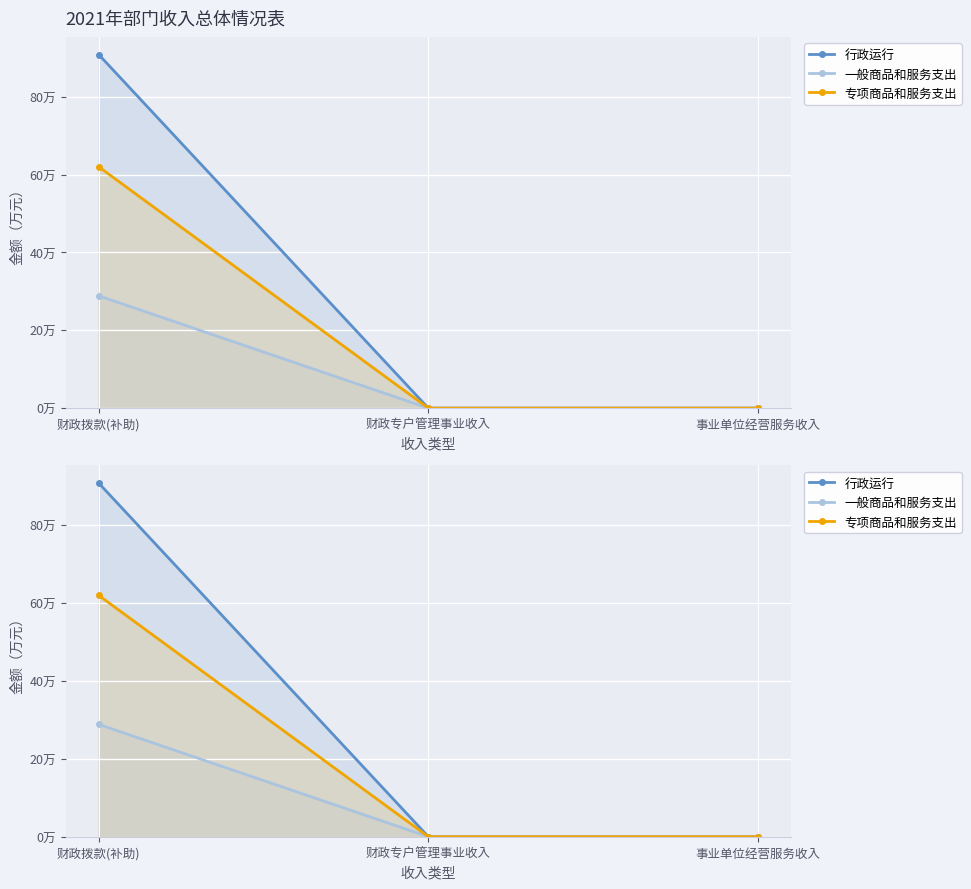

What position from the right is 财政专户管理事业收入?

2